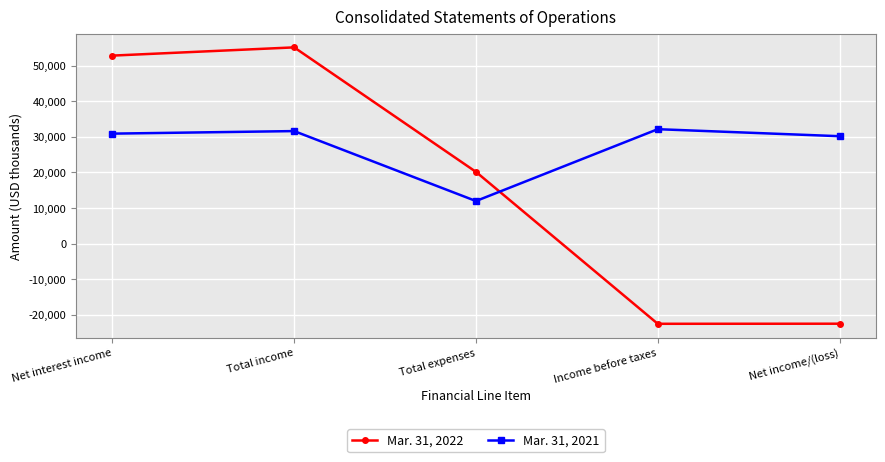

What is the average value of the Mar. 31, 2021 series?

27331